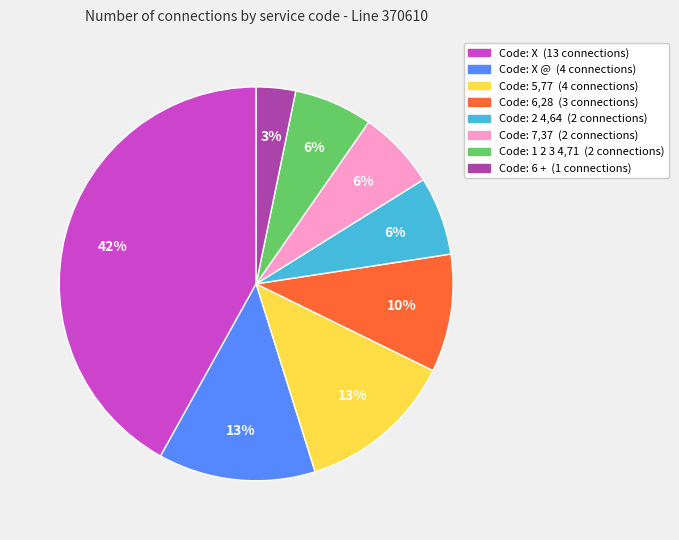

How many segments does this pie chart have?

8